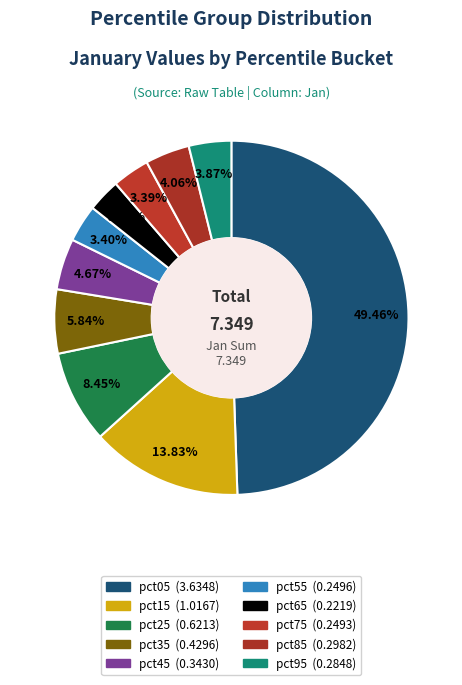

Count the number of slices in the pie.

10